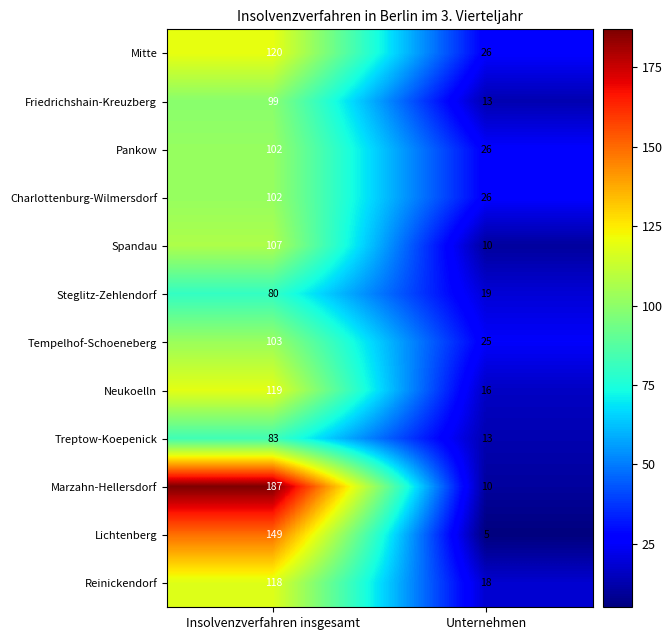

At how many categories does at least one series exceed 181?

1